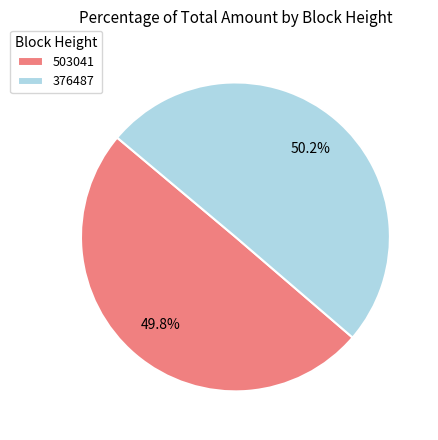

To the nearest percent, what is the combined percentage of 503041 and 376487?

100%